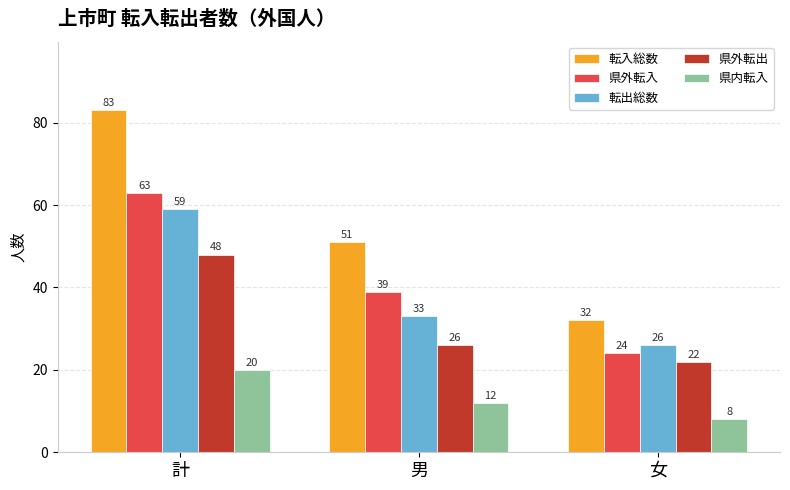

Which series has the largest range (max minus min)?

転入総数